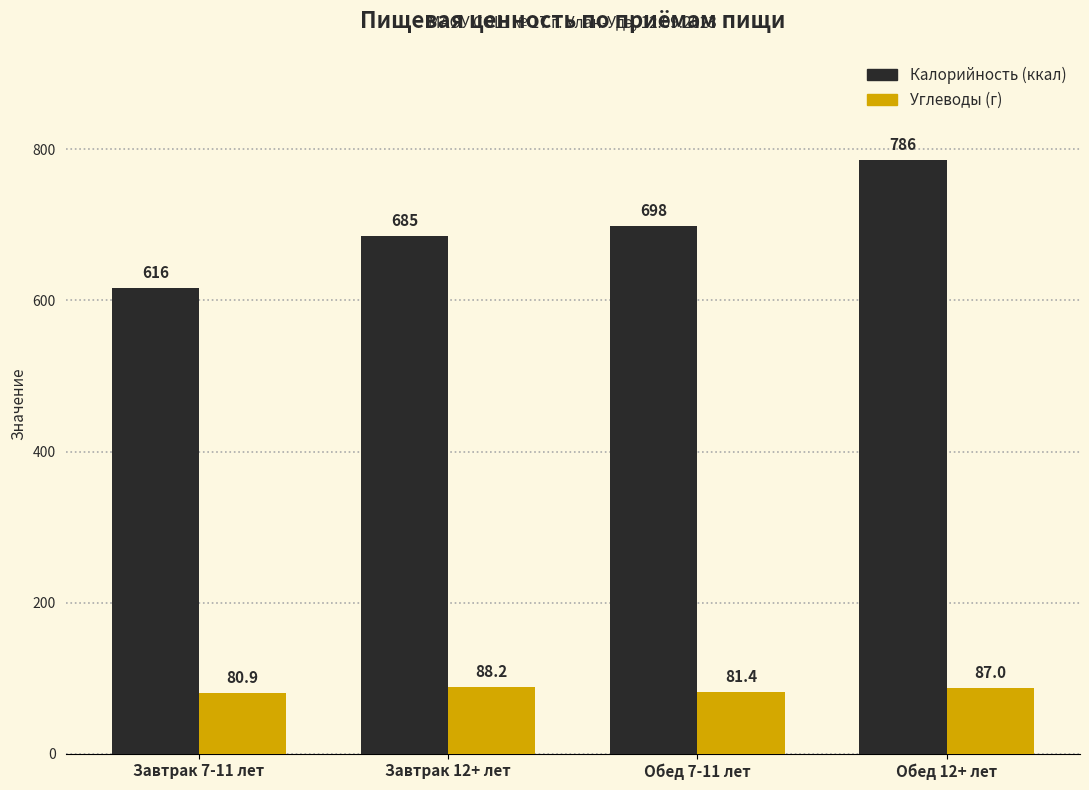

How many bars are there in total?

8